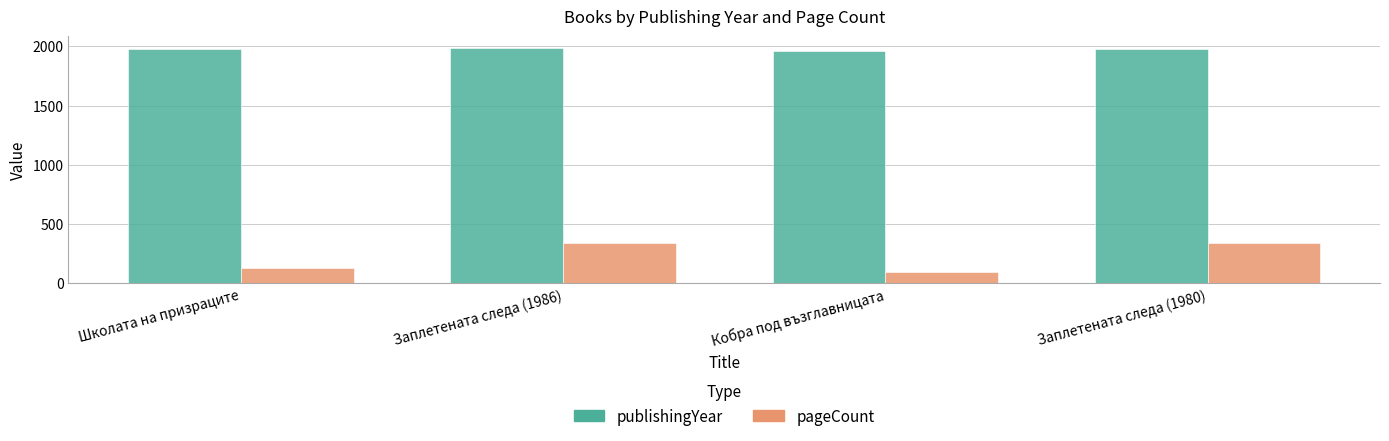

Count the number of data series in this chart.

2